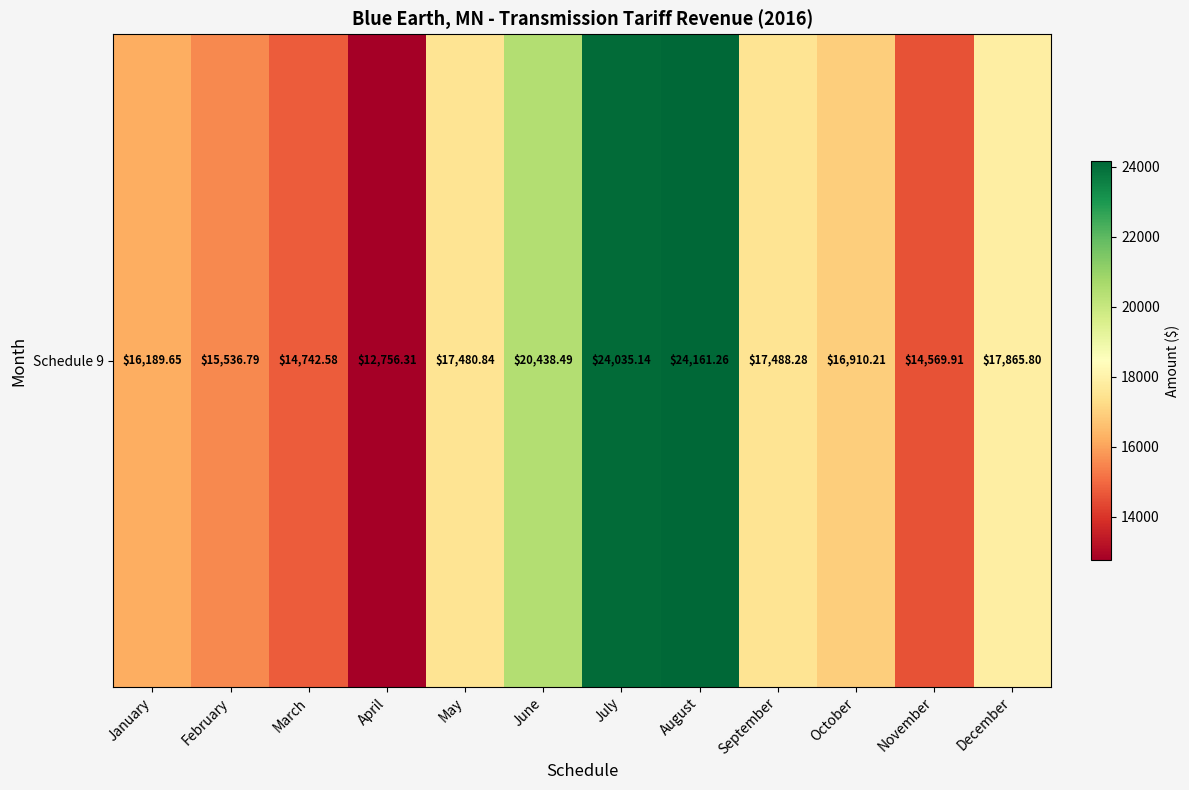

Between October and December, which is larger?

December